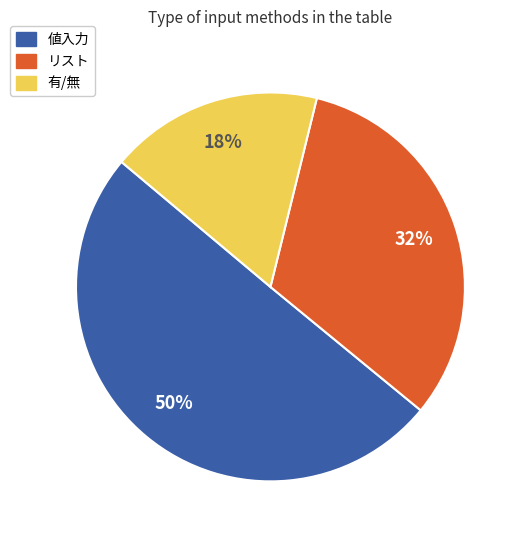

Is the sum of リスト and 値入力 greater than half?

Yes